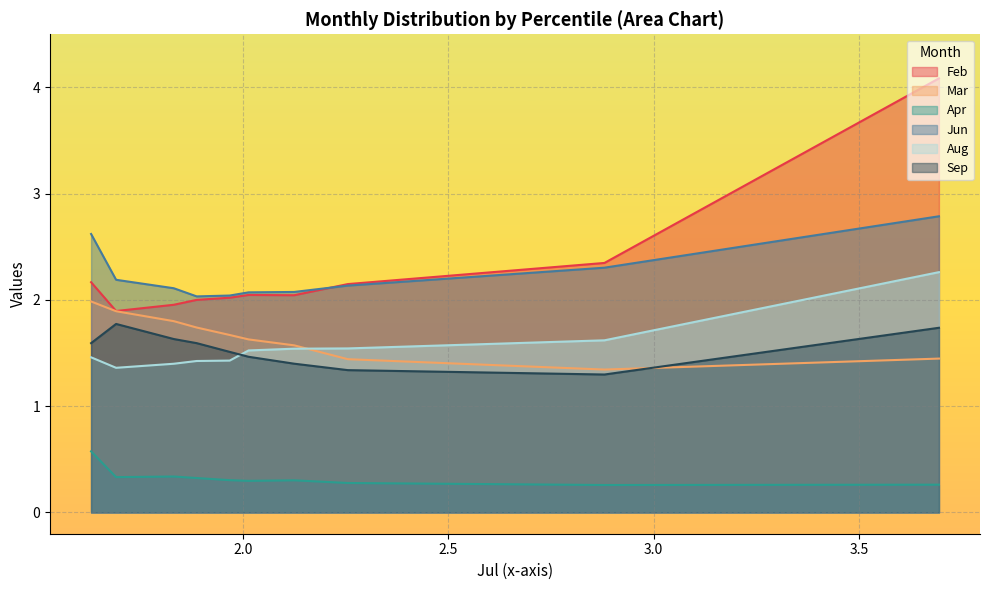

What is the difference between the Mar values at pct75 and pct85?

0.1